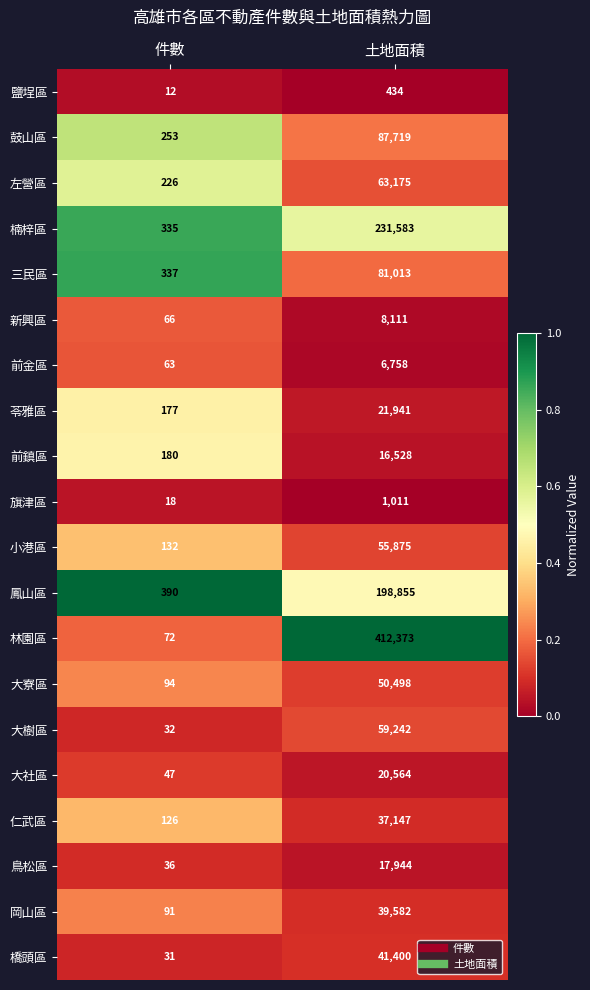

Where is 大樹區 nearest to the value 29637?

件數